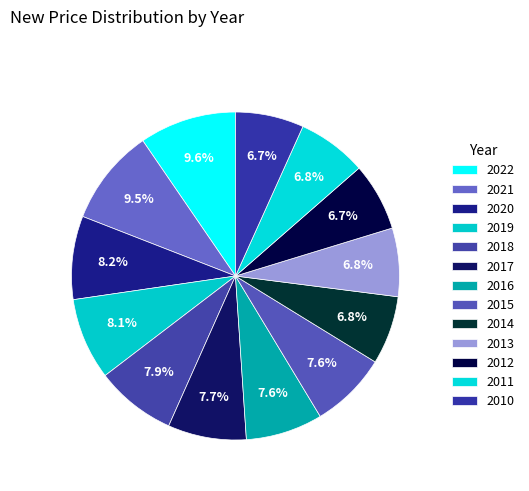

Count the number of slices in the pie.

13